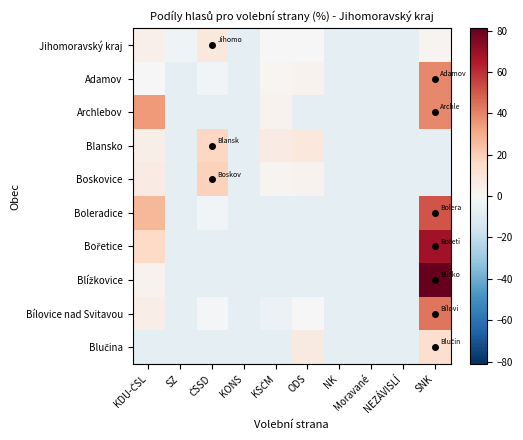

Which series has the largest range (max minus min)?

Blížkovice